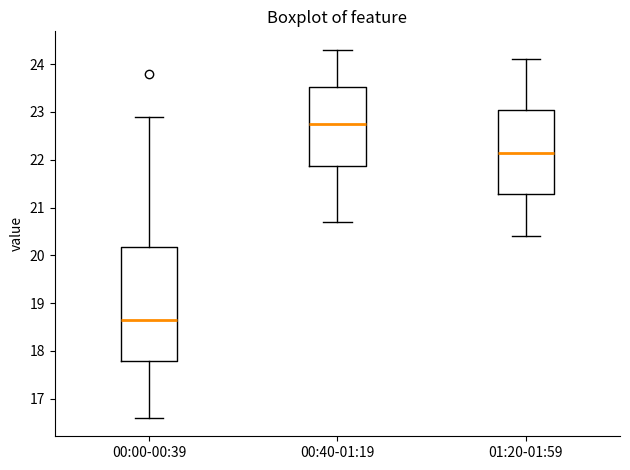

Which box has the highest median line?

00:40-01:19